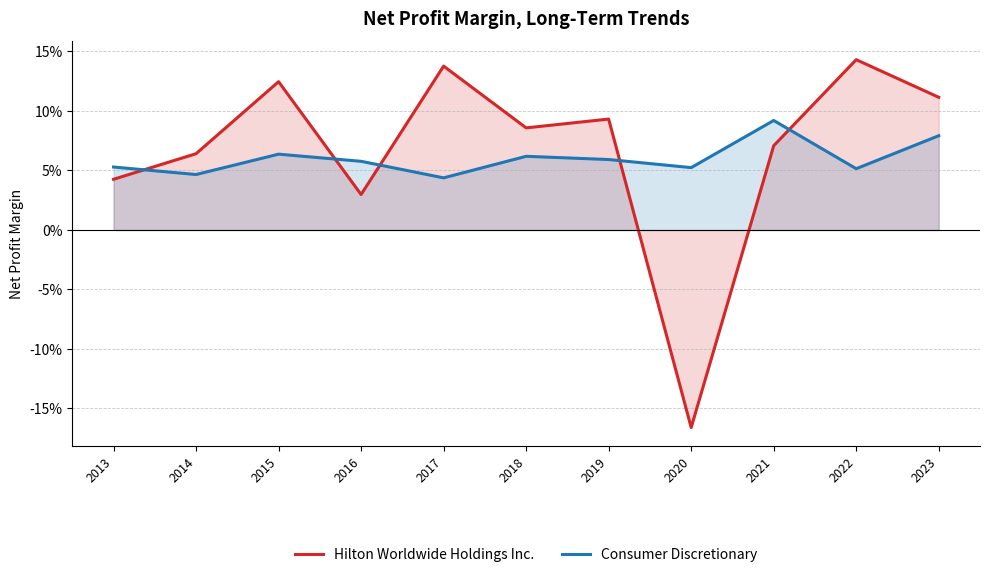

Which series has the largest total across all categories?

Hilton Worldwide Holdings Inc.